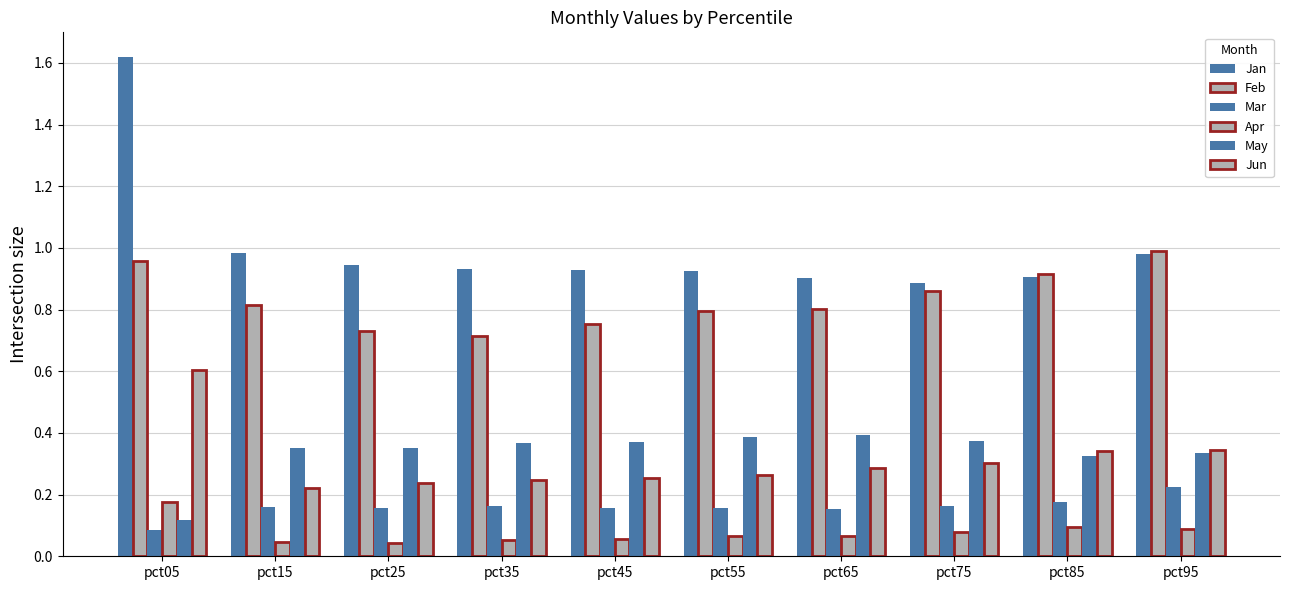

Are the bars grouped side by side (vs. stacked)?

Yes